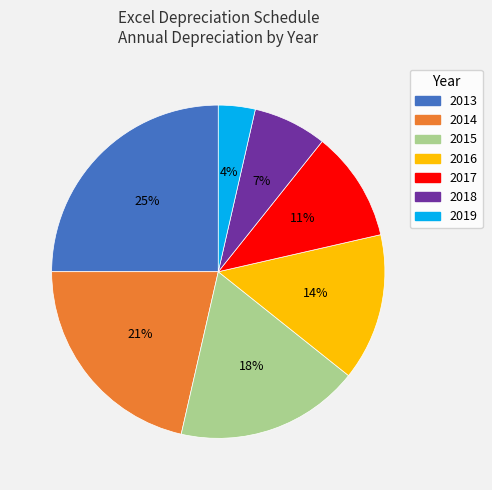

To the nearest percent, what portion does 2019 represent?

4%